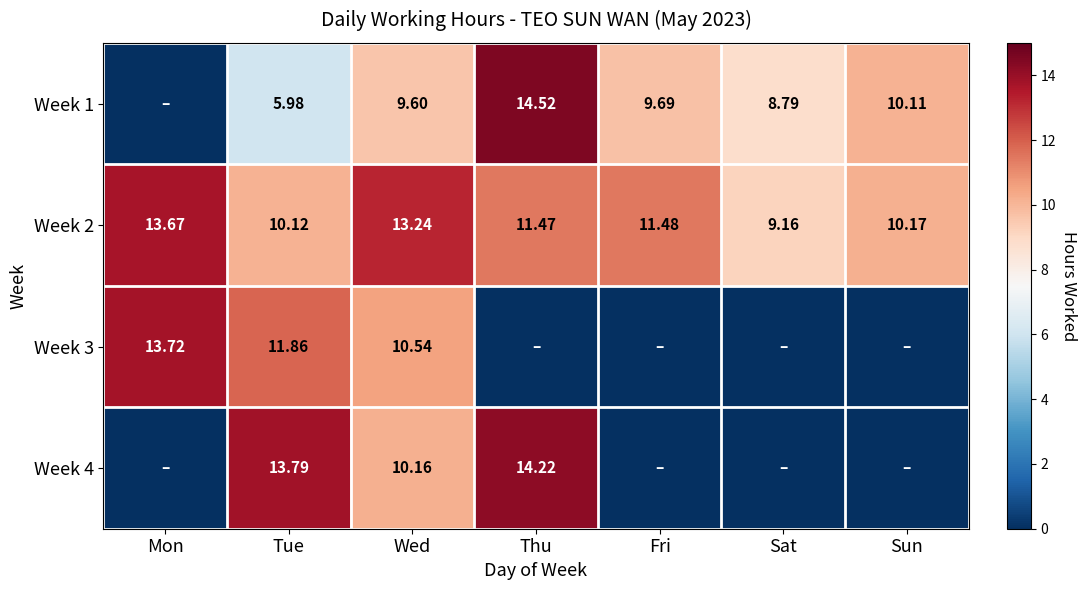

What is the sum of all Week 2 values?

79.3